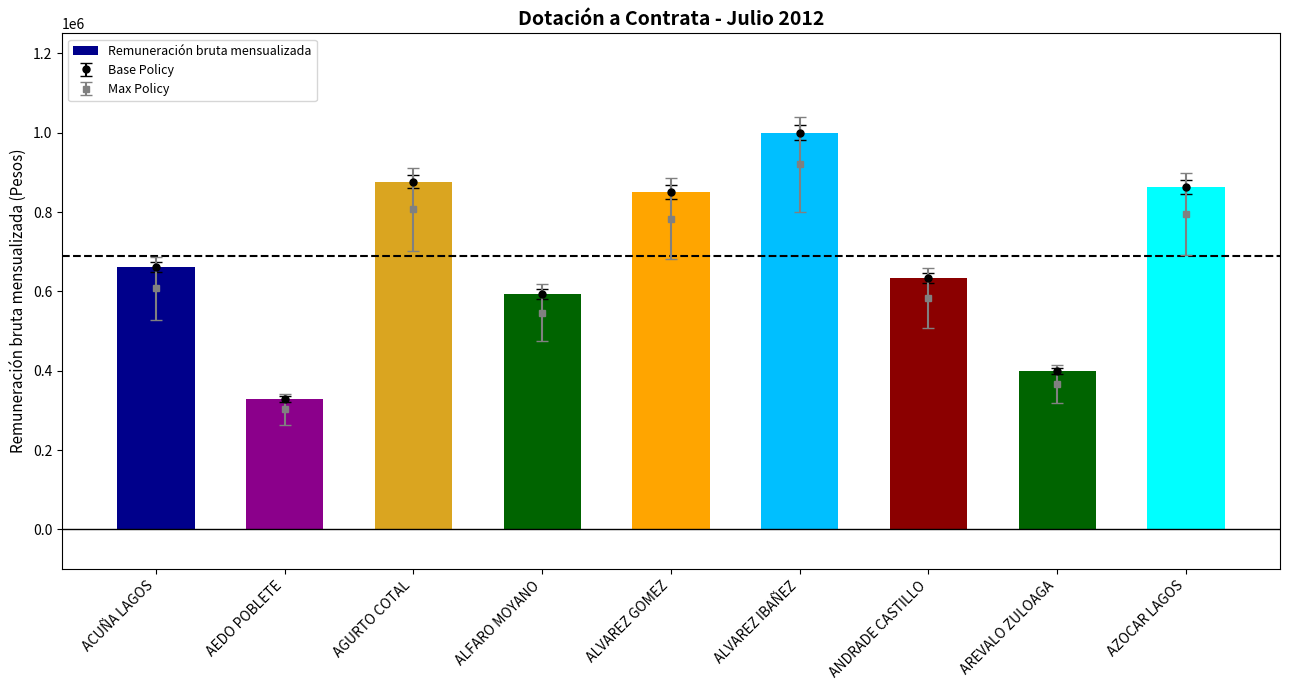

What is the value of the 4th bar from the left?

593933